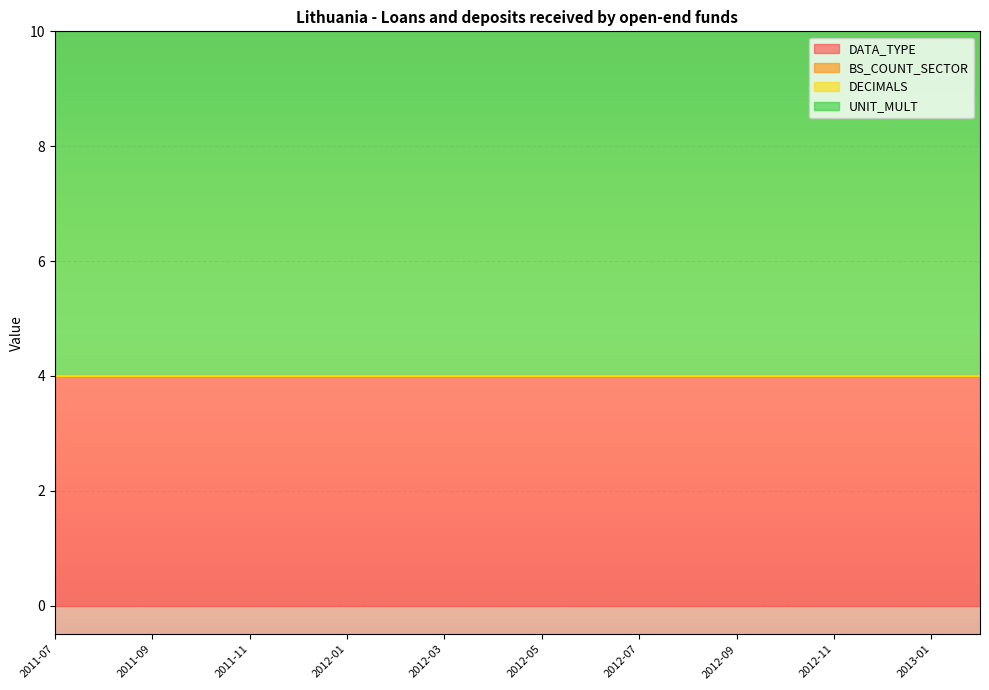

What is the label of the 7th point from the right?

2012-08